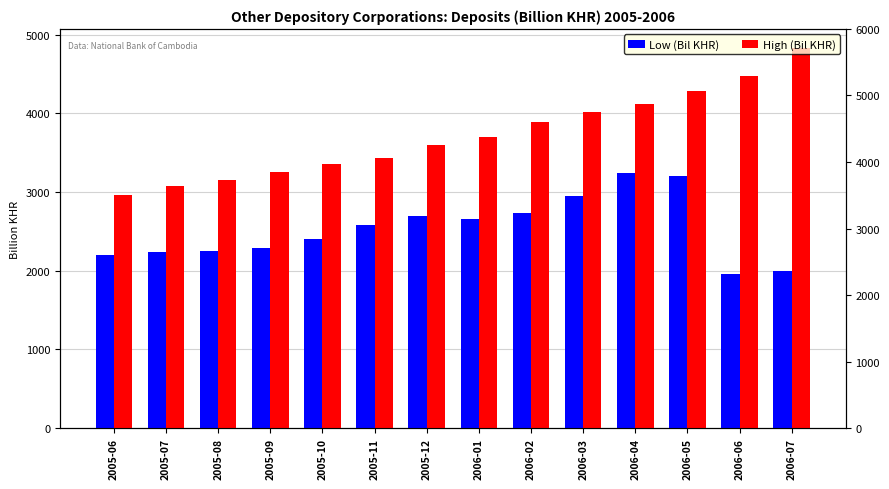

At which category is the sum across all series the highest?

2006-05